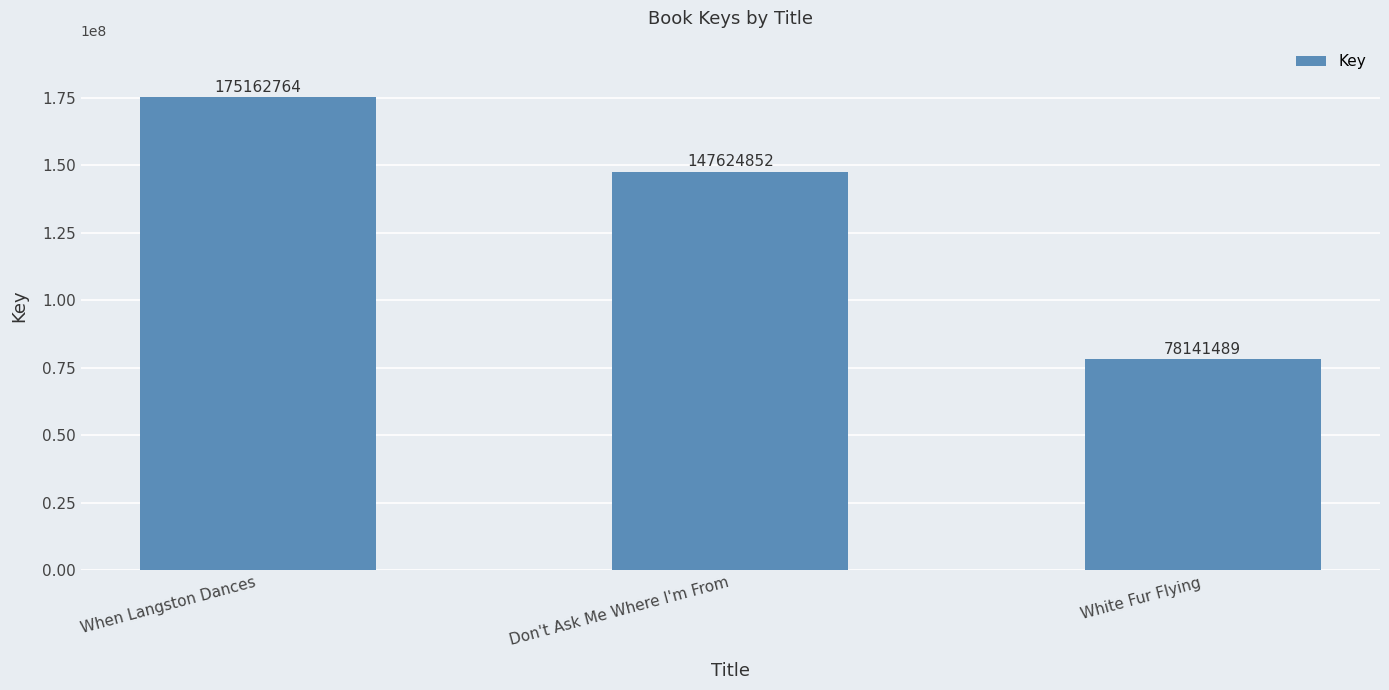

Count the number of categories in the chart.

3